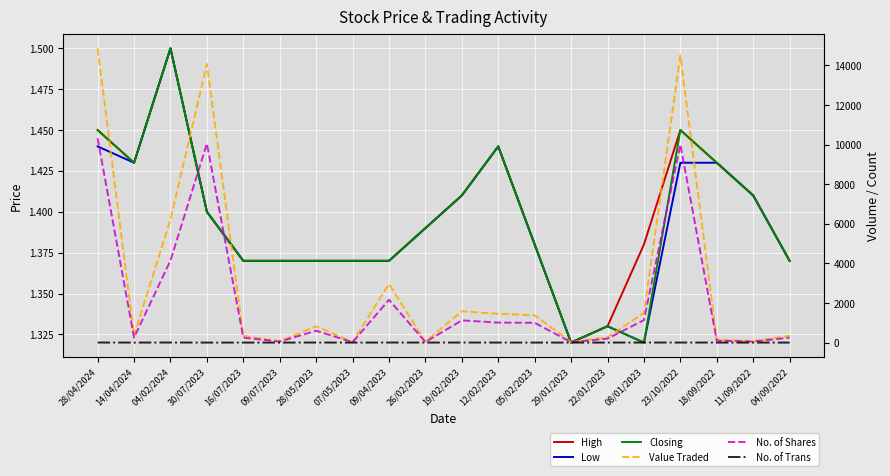

What is the spread (max minus min) of values at 09/07/2023?

68.0